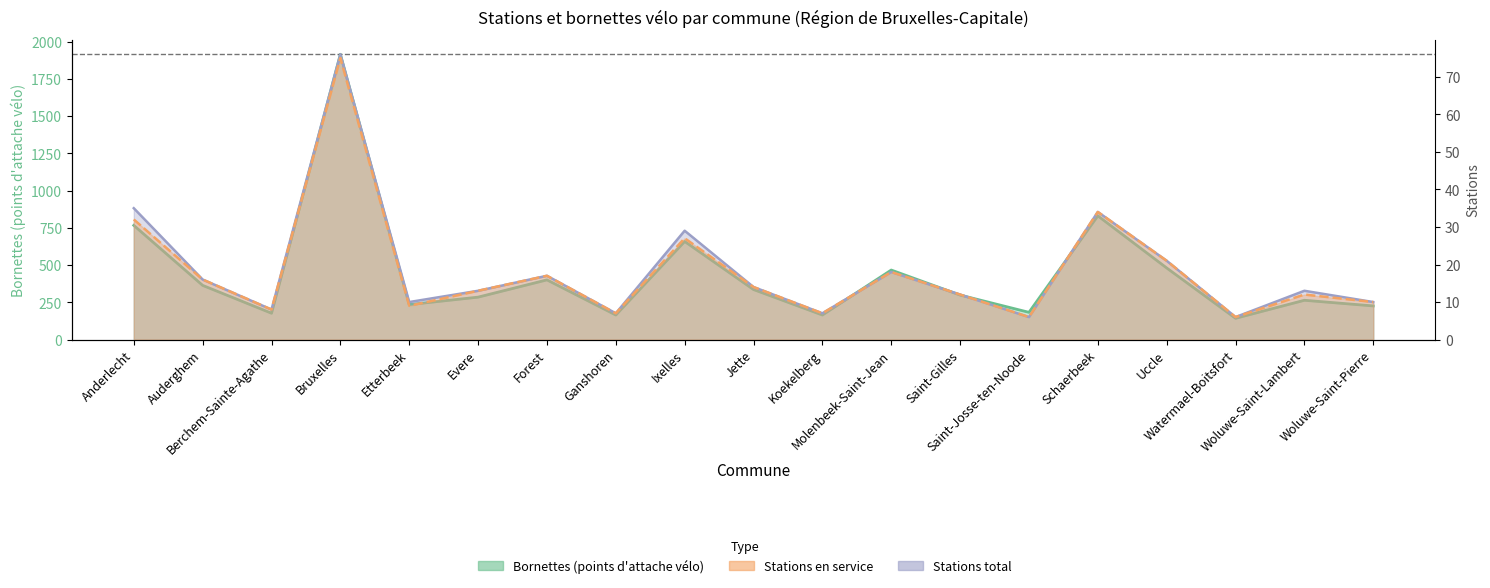

Rank the series by their maximum value, from lowest to highest.

Stations en service, Stations total, Bornettes (points d'attache vélo)